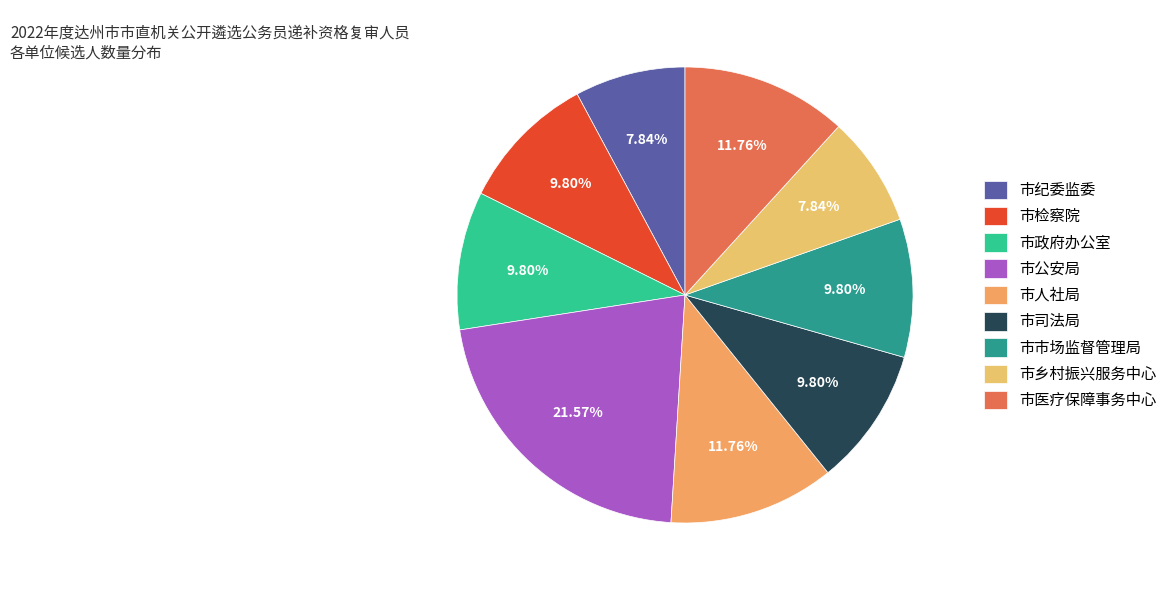

What is the ratio of the value at 市市场监督管理局 to the value at 市检察院?

1.0